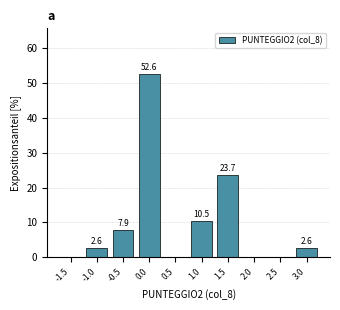

Reading right to left, what are all the values shown in this chart?

3.0=2.6	2.5=0.0	2.0=0.0	1.5=23.7	1.0=10.5	0.5=0.0	0.0=52.6	-0.5=7.9	-1.0=2.6	-1.5=0.0